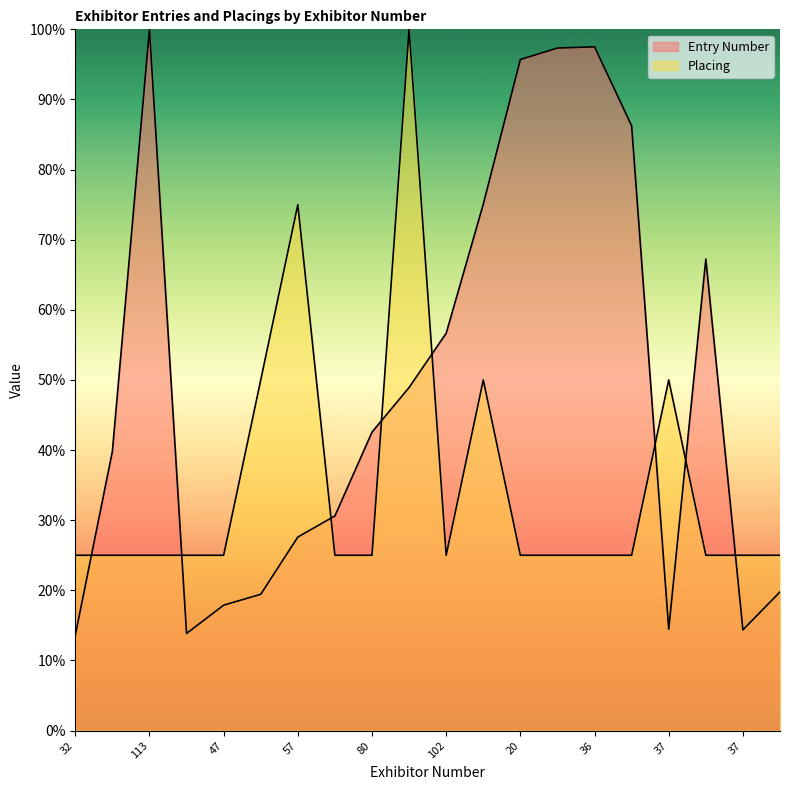

How many times do Entry Number and Placing cross each other?

8